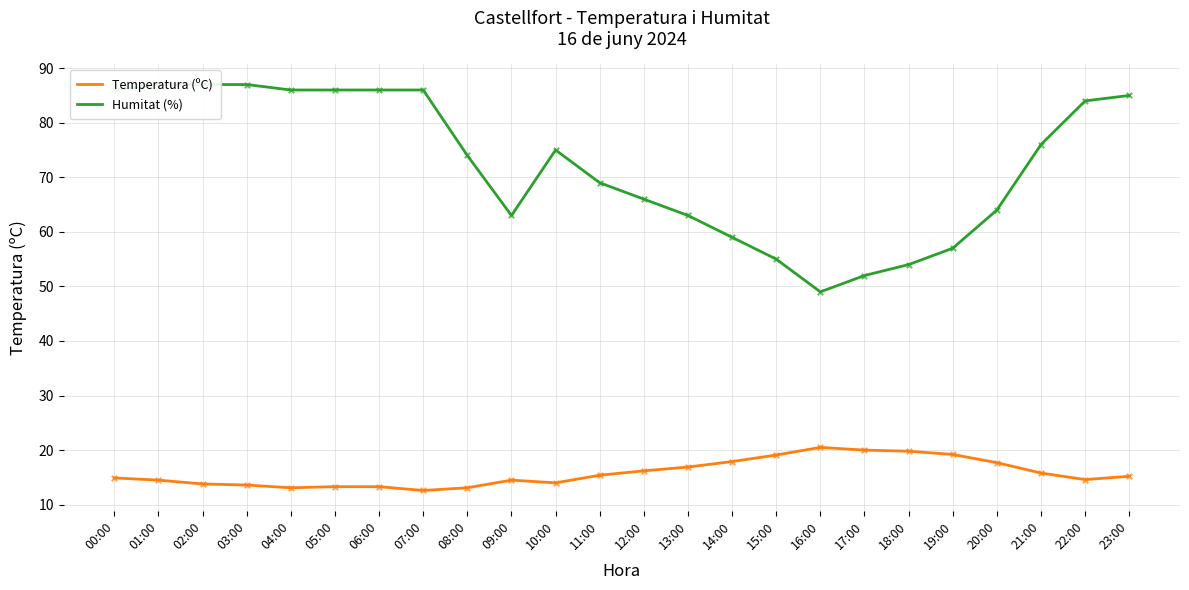

Which series has the largest total across all categories?

Humitat (%)